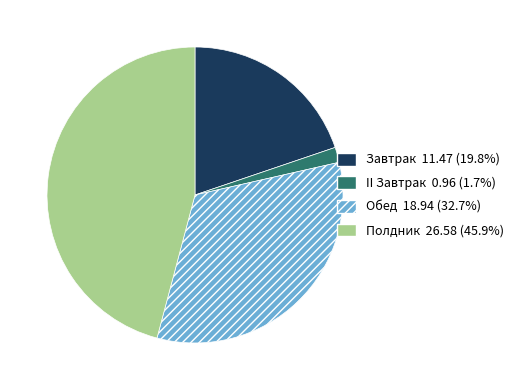

Combined, do Завтрак and II Завтрак account for over 50%?

No